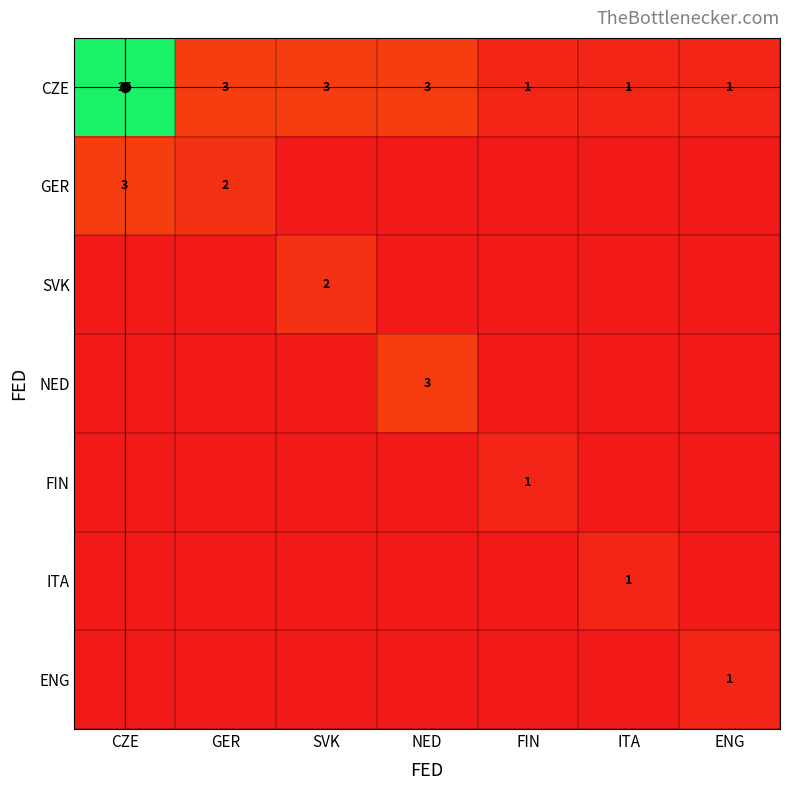

What is the maximum value shown in the chart?

25